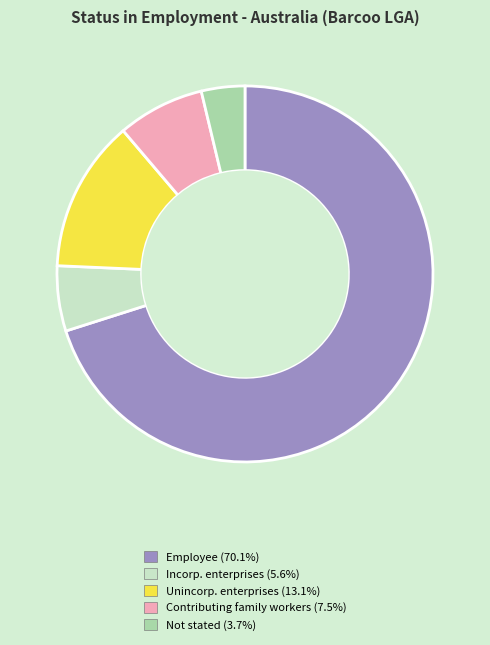

Does any single category account for the majority?

Yes